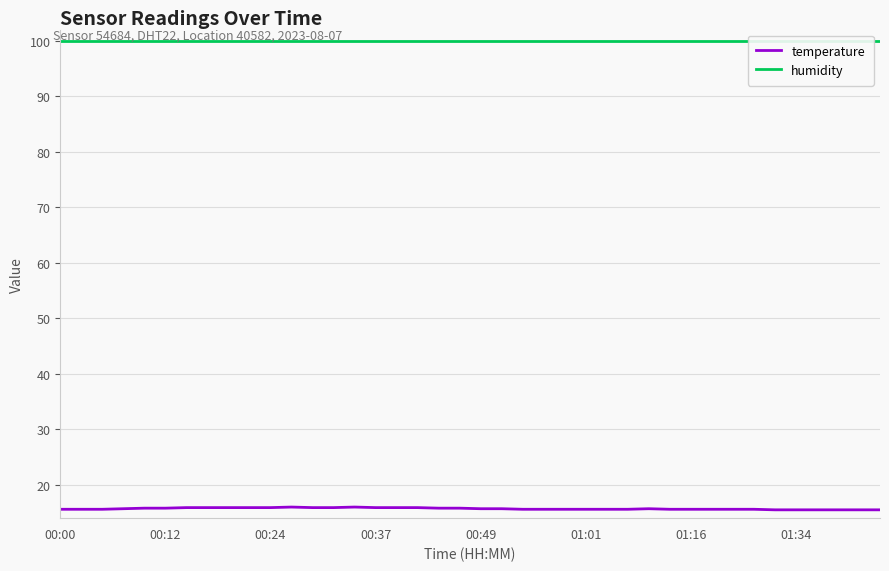

True or false: humidity has more than 0 points higher than both neighbors.

False